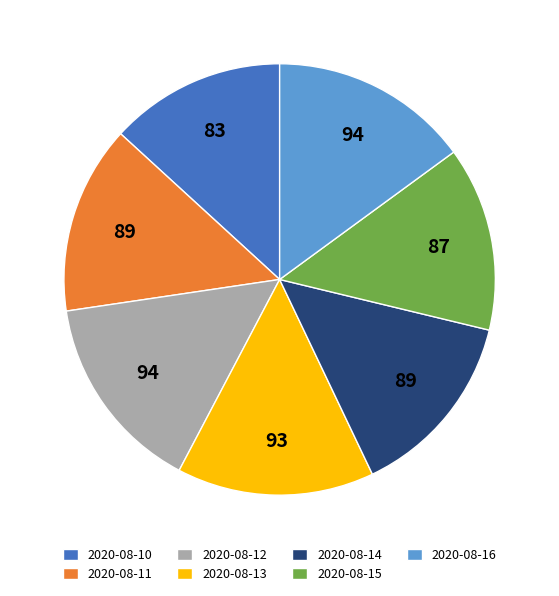

Between 2020-08-16 and 2020-08-10, which is larger?

2020-08-16